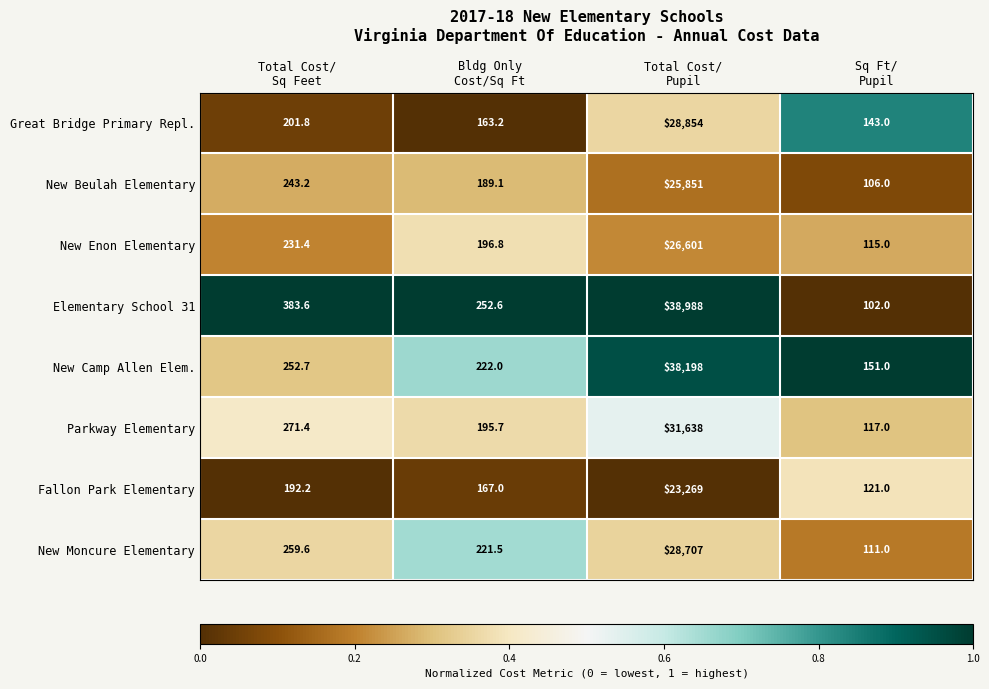

Which series has the largest total across all categories?

Elementary School 31